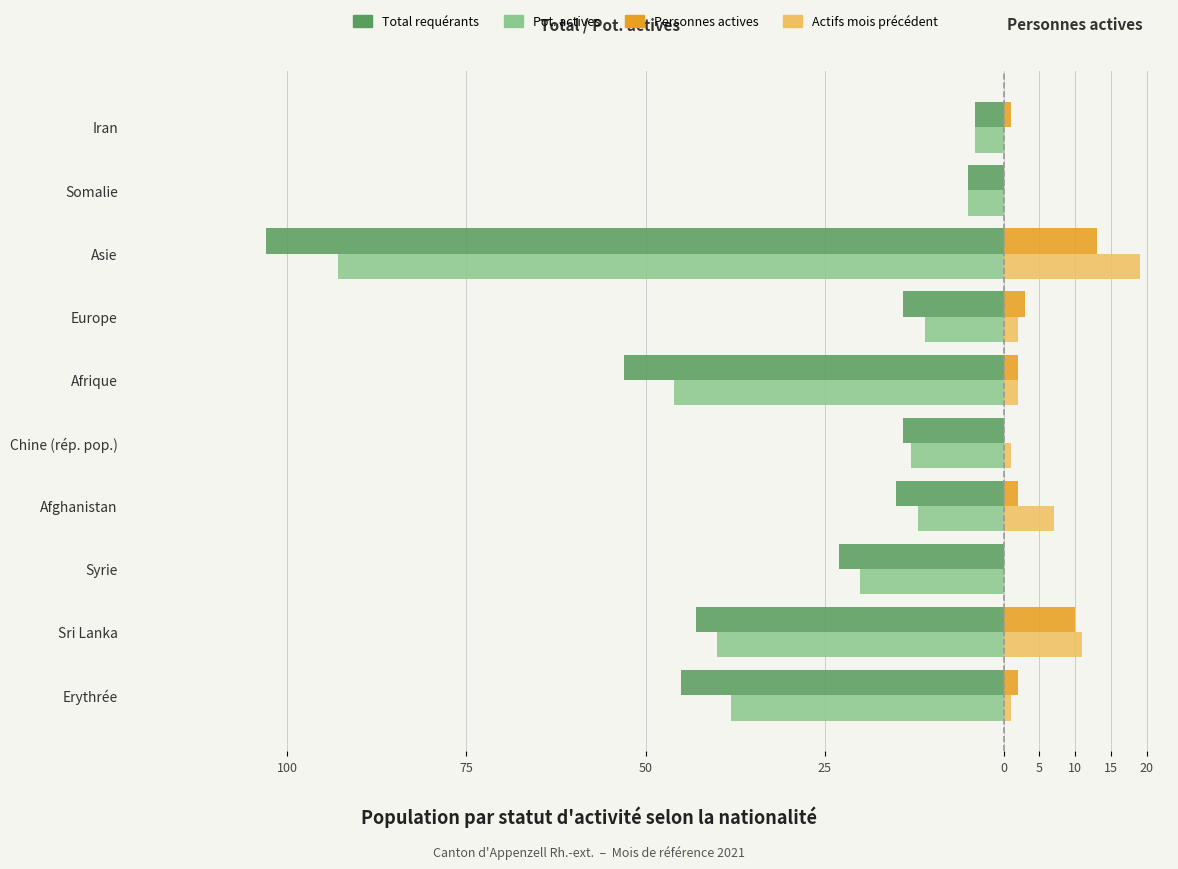

Reading right to left, transcribe all the data shown in this chart.

Total requérants: -4	-5	-103	-14	-53	-14	-15	-23	-43	-45
Personnes potentiellement actives: -4	-5	-93	-11	-46	-13	-12	-20	-40	-38
Personnes actives: 1	0	13	3	2	0	2	0	10	2
Actifs même mois an passé: 0	0	19	2	2	1	7	0	11	1